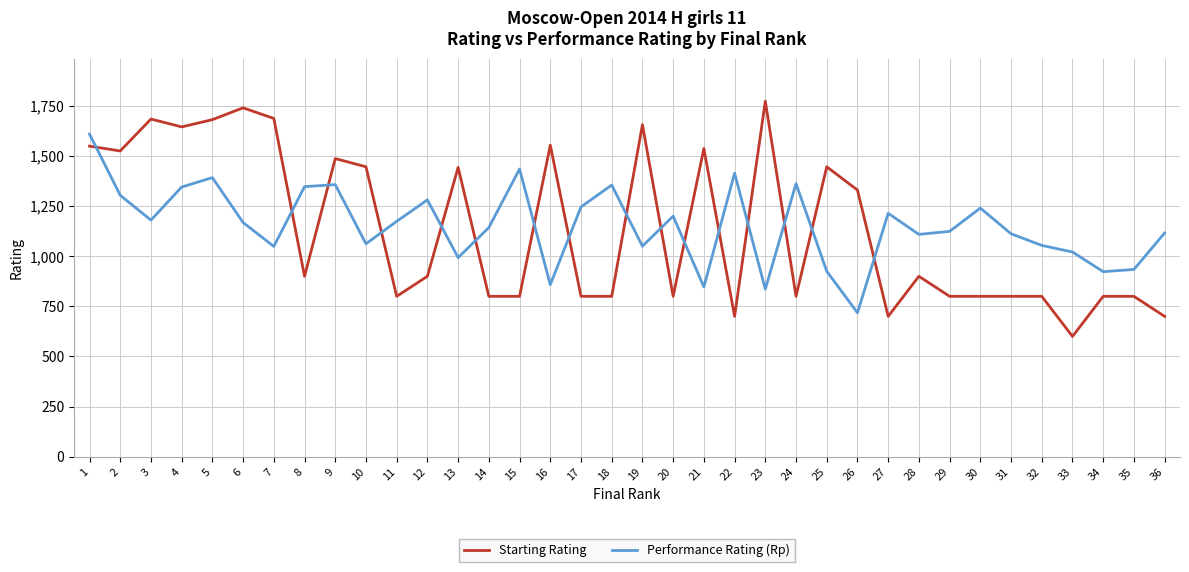

What is the difference between the highest and lowest values at 6?

572